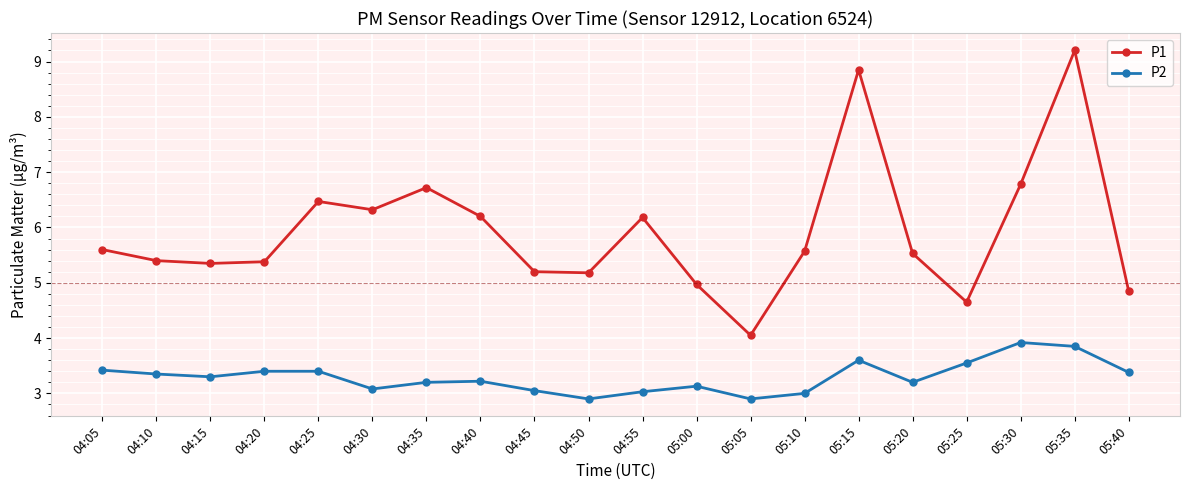

What is the difference between the maximum and minimum values in the P2 series?

1.0